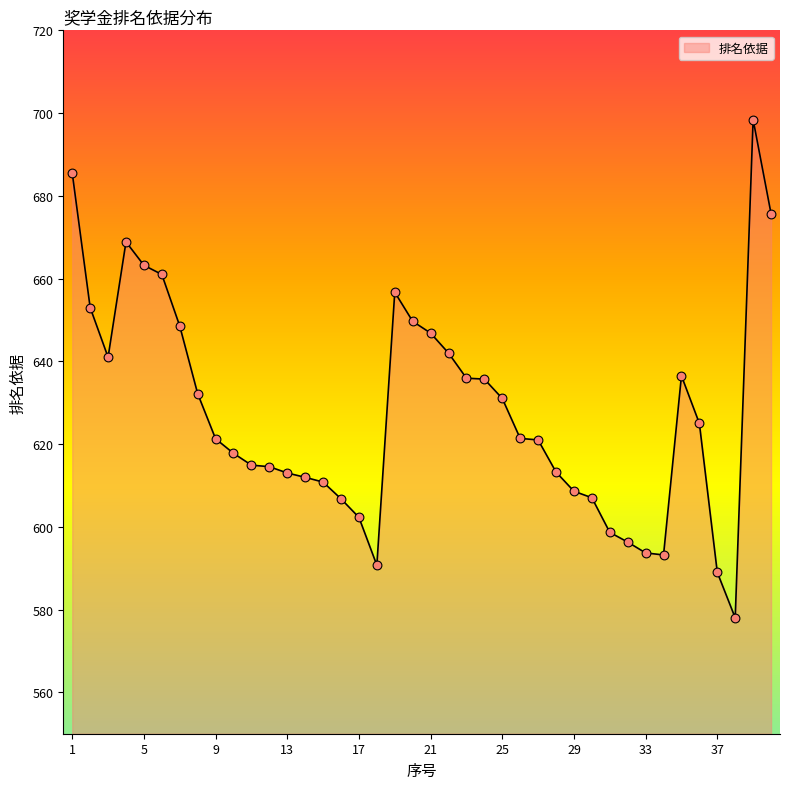

What is the difference between the maximum and minimum values?

120.4